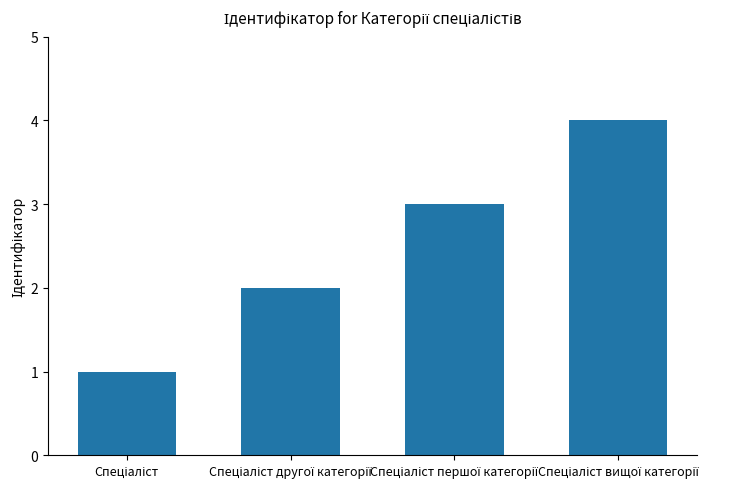

What is the greatest value displayed?

4